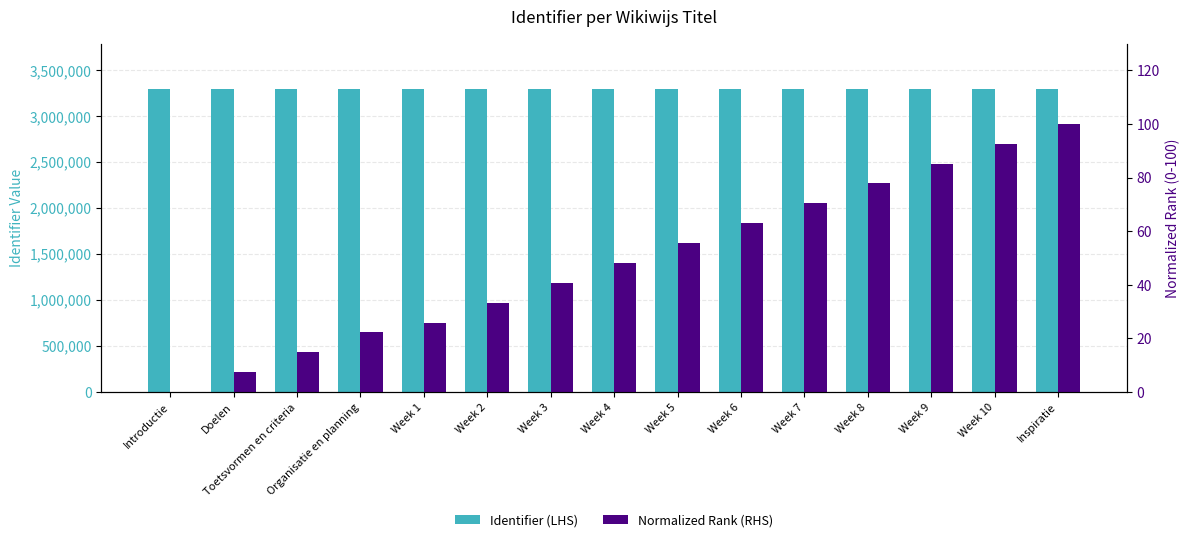

Reading right to left, list all the values displayed in this chart.

Identifier (LHS): Inspiratie=3293924.0	Week 10=3293922.0	Week 9=3293920.0	Week 8=3293918.0	Week 7=3293916.0	Week 6=3293914.0	Week 5=3293912.0	Week 4=3293910.0	Week 3=3293908.0	Week 2=3293906.0	Week 1=3293904.0	Organisatie en planning=3293903.0	Toetsvormen en criteria=3293901.0	Doelen=3293899.0	Introductie=3293897.0
Normalized Rank (RHS): Inspiratie=100.0	Week 10=92.6	Week 9=85.2	Week 8=77.8	Week 7=70.4	Week 6=63.0	Week 5=55.6	Week 4=48.1	Week 3=40.7	Week 2=33.3	Week 1=25.9	Organisatie en planning=22.2	Toetsvormen en criteria=14.8	Doelen=7.4	Introductie=0.0